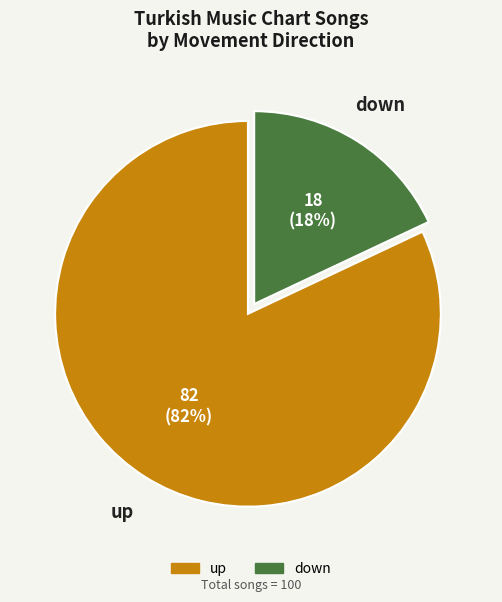

Rank the categories by value from highest to lowest.

up, down